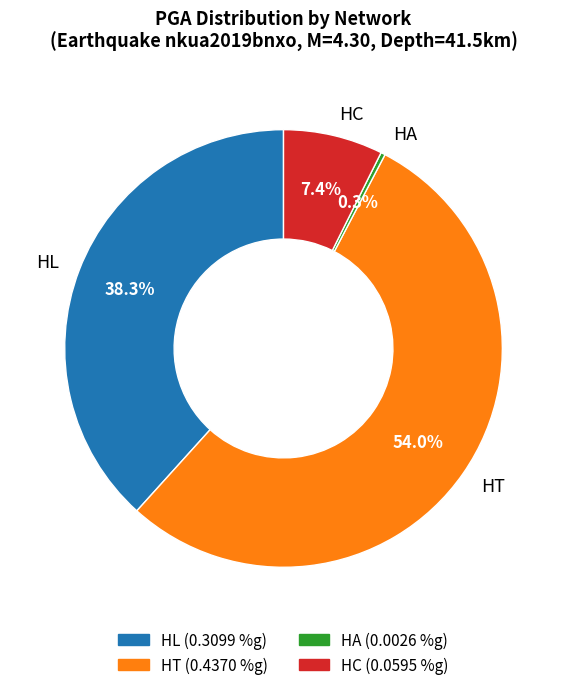

Rank the categories by value from highest to lowest.

HT, HL, HC, HA